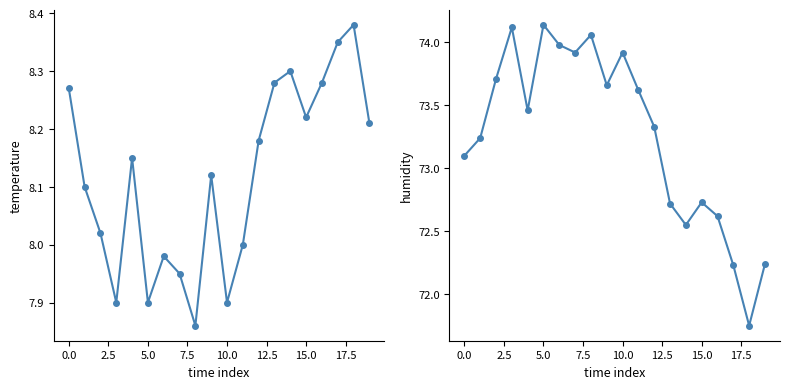

Between 16 and 18, which series saw the biggest shift?

humidity